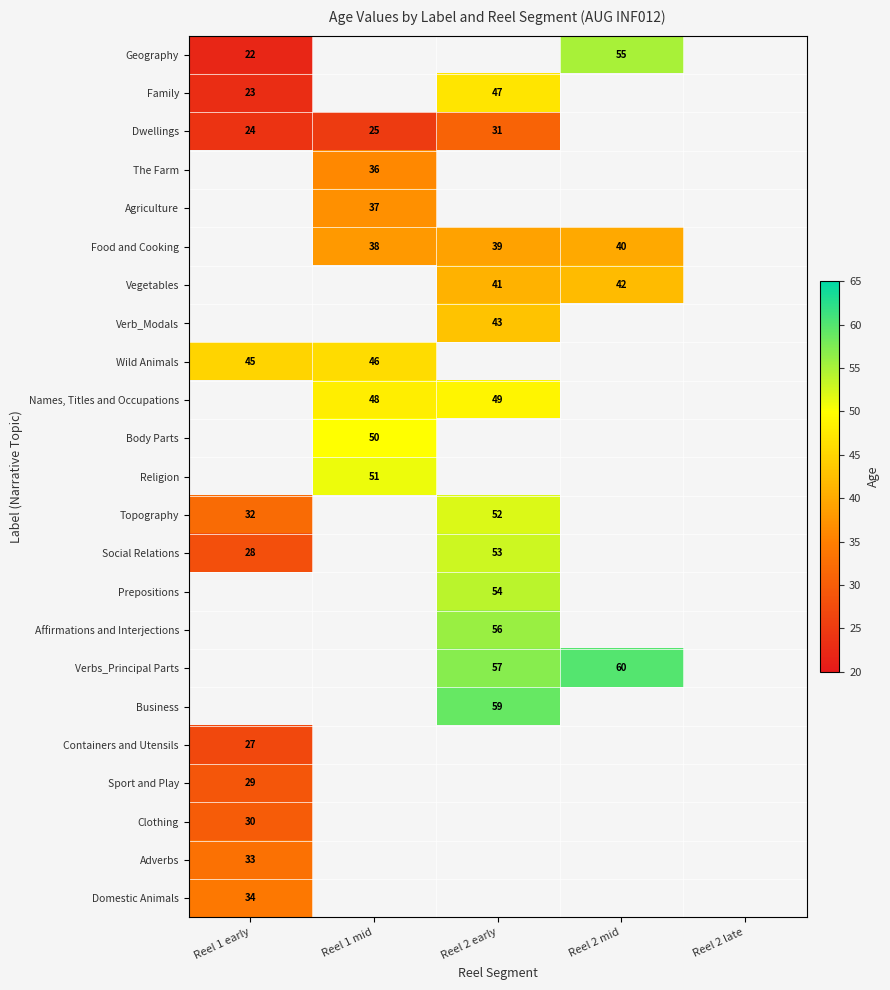

The value of Verbs_Principal Parts at Reel 2 early is 11. True or false?

False